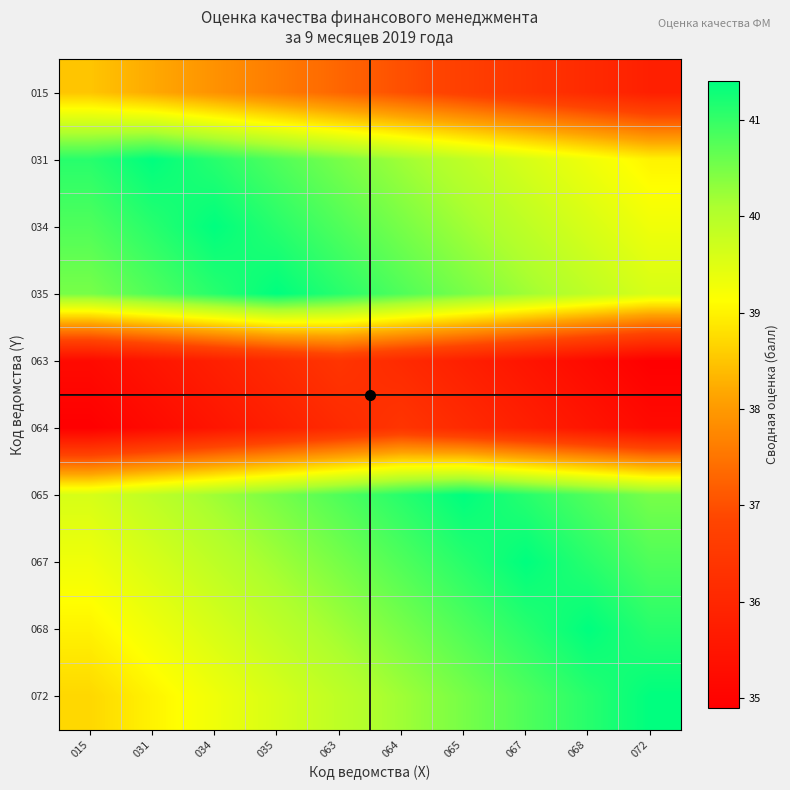

What is the minimum value shown in the chart?

34.9